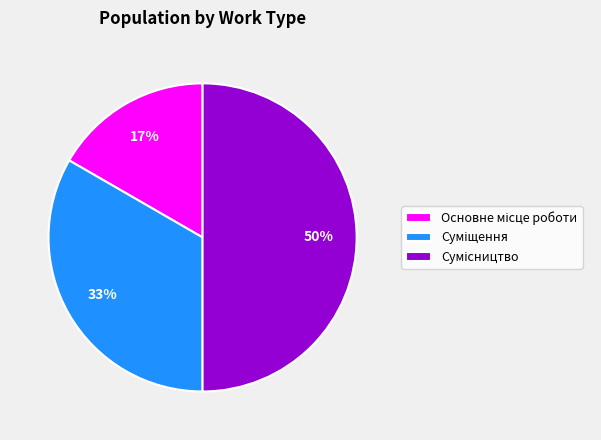

To the nearest percent, what is the average slice percentage?

33%